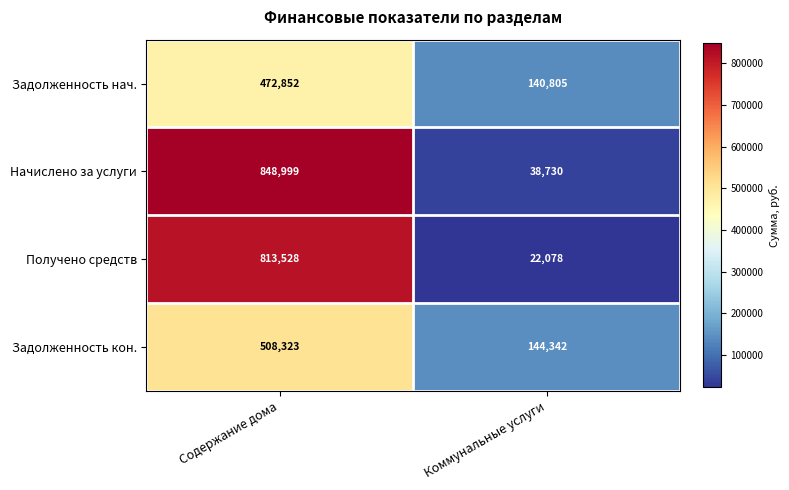

Which series has the largest total across all categories?

Начислено за услуги